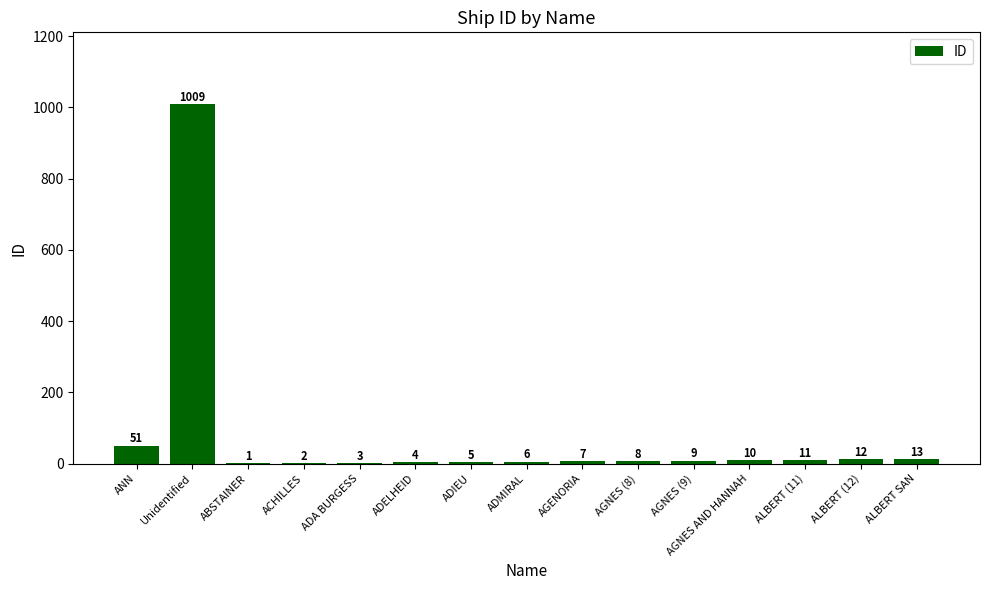

True or false: the data shows 10 at AGNES AND HANNAH.

True